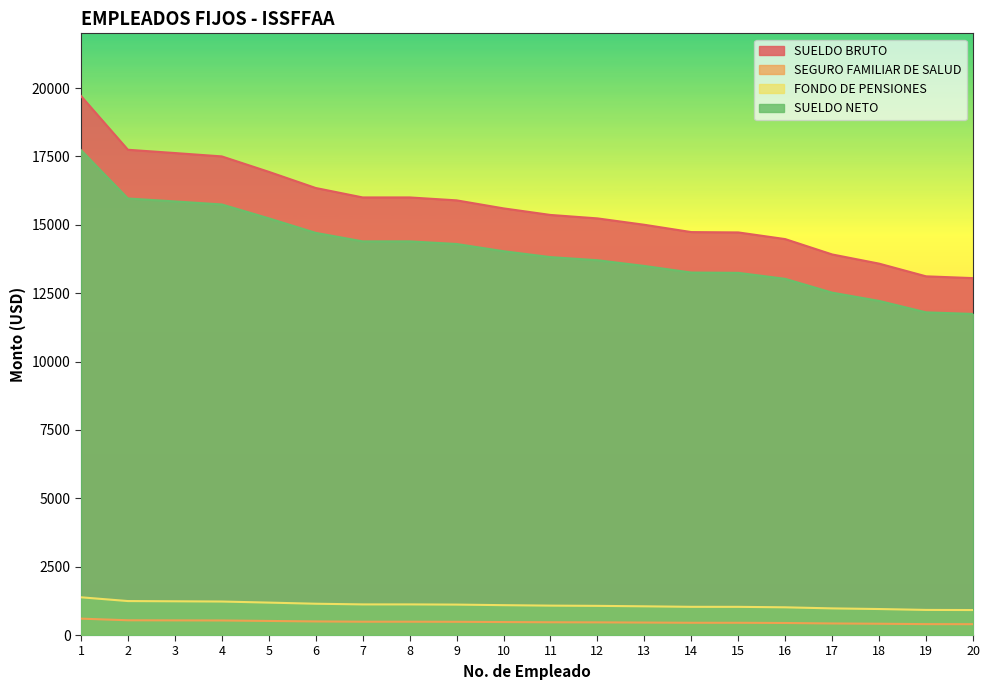

What are all the series names shown in the legend?

SUELDO BRUTO, SEGURO FAMILIAR DE SALUD, FONDO DE PENSIONES, SUELDO NETO